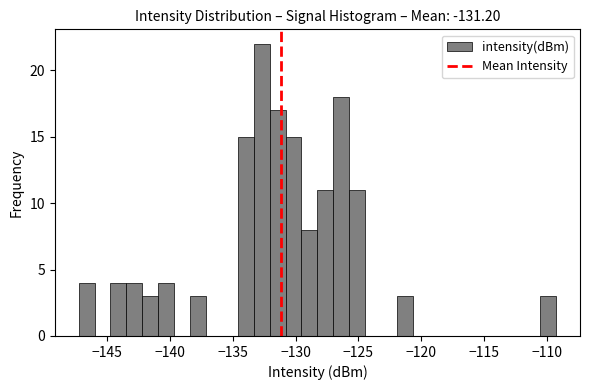

Around what value on the x-axis is the tallest bar? Give the approximate position of its centre, as read against the axis.

-132.5